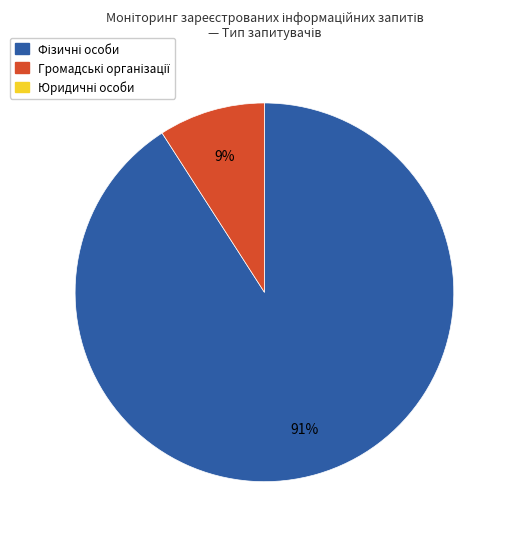

Is there a majority slice in this chart?

Yes